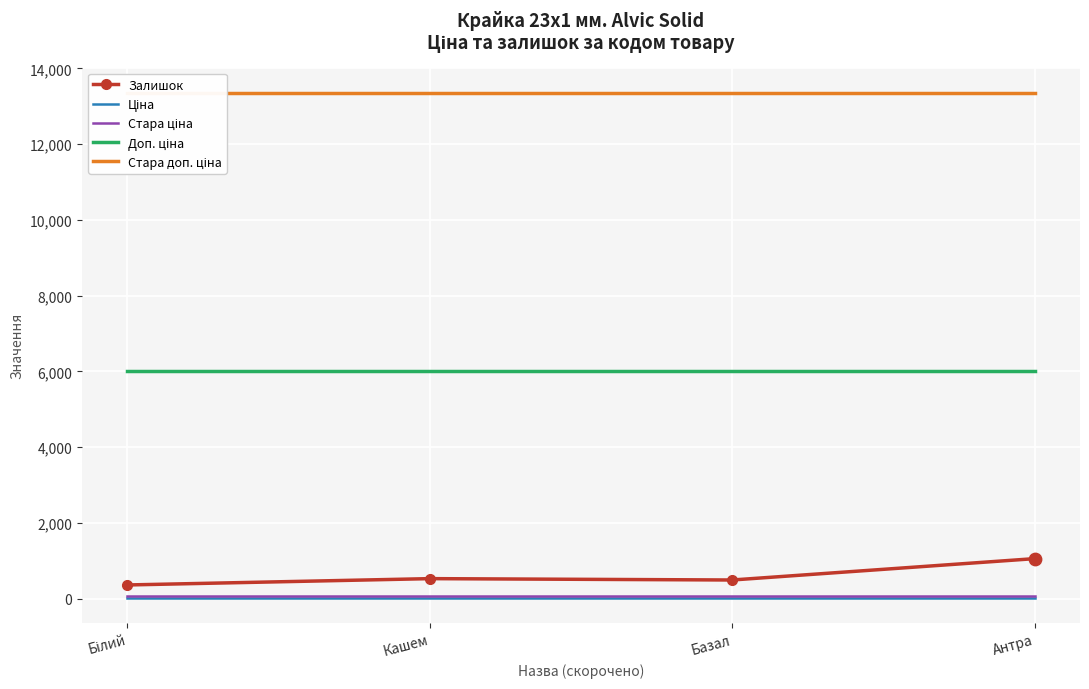

Which series has the widest spread of Y values?

Залишок